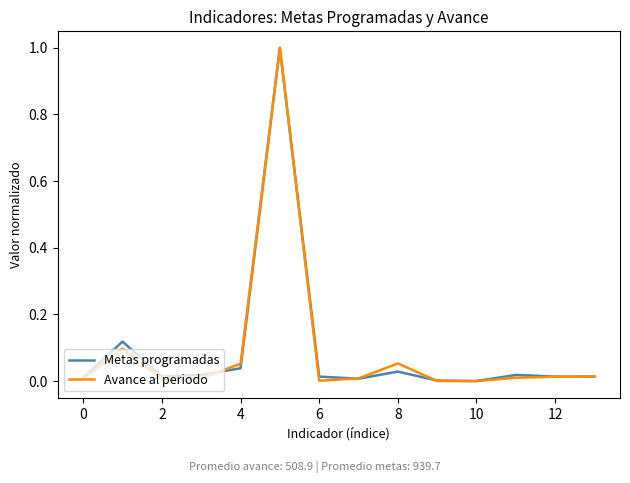

What is the maximum value shown in the chart?

1.0